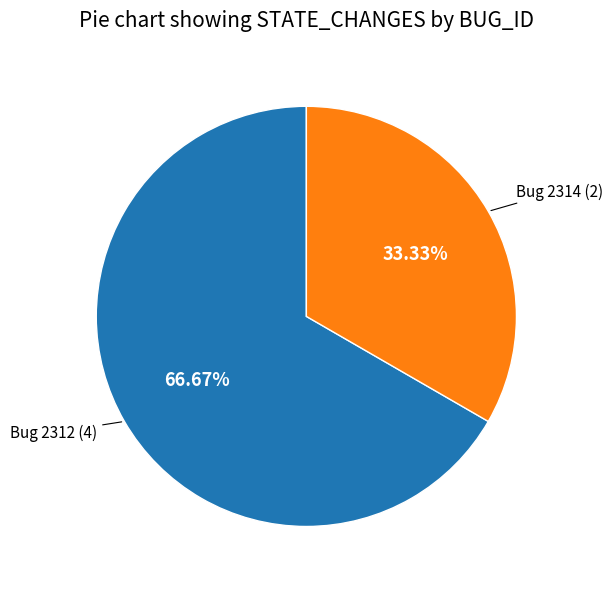

Does any single category account for the majority?

Yes